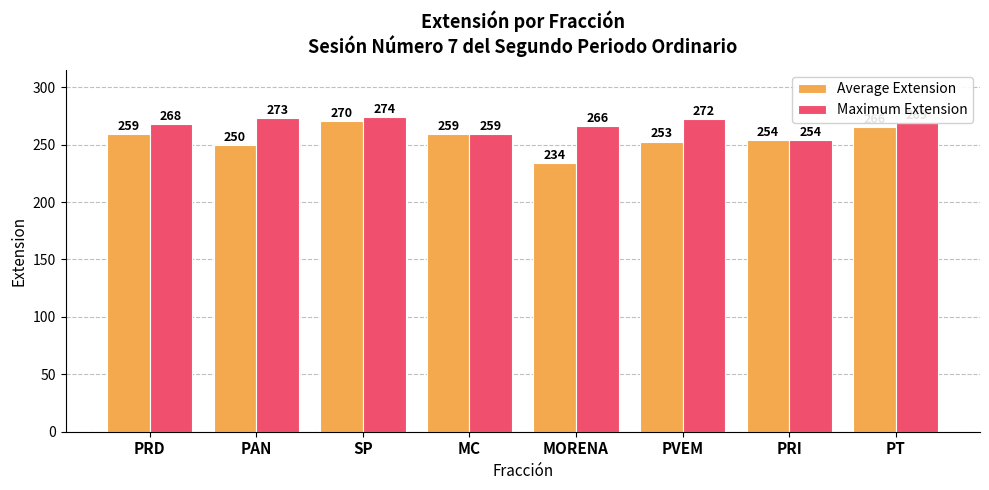

At which category is the sum across all series the highest?

SP